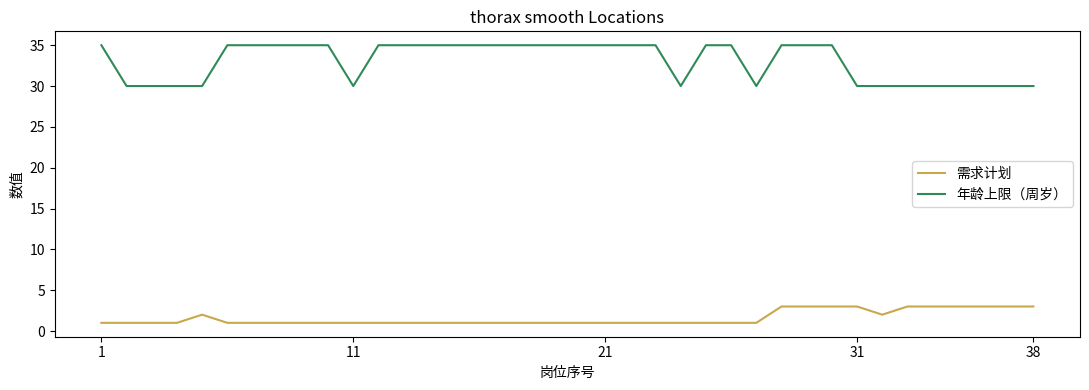

True or false: 年龄上限（周岁） and 需求计划 cross at least once.

False